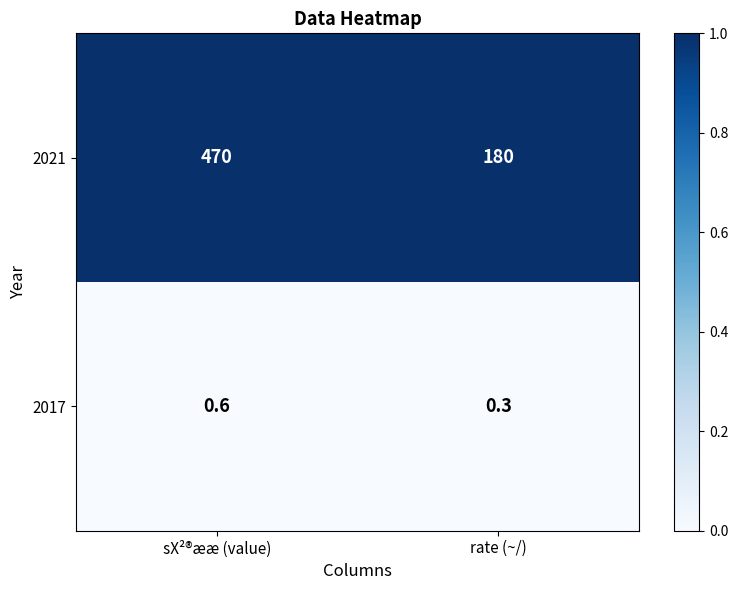

The 2021 series shows 301.8 at rate (~/). True or false?

False